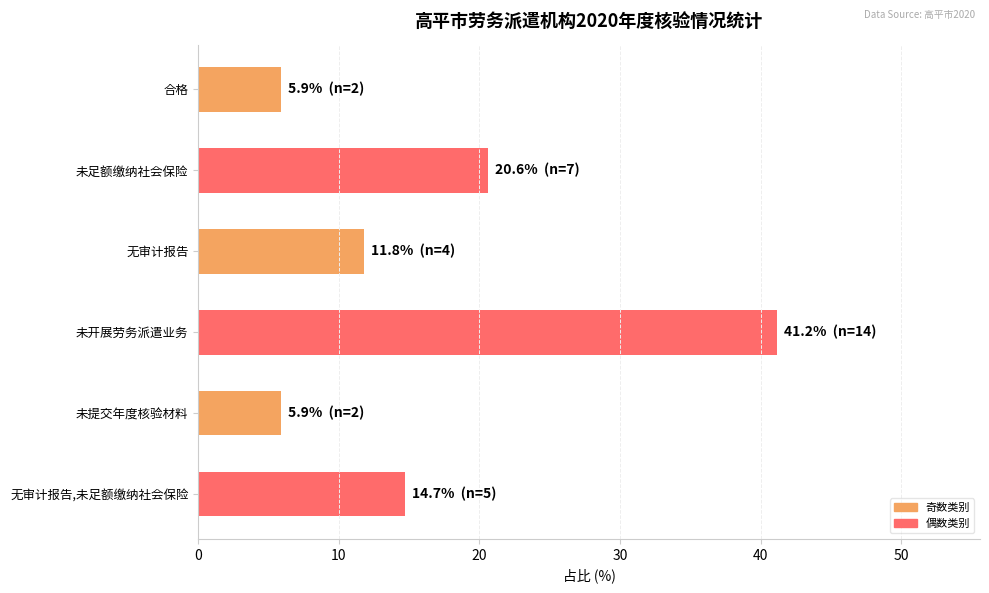

Which label corresponds to the largest value in the chart?

未开展劳务派遣业务